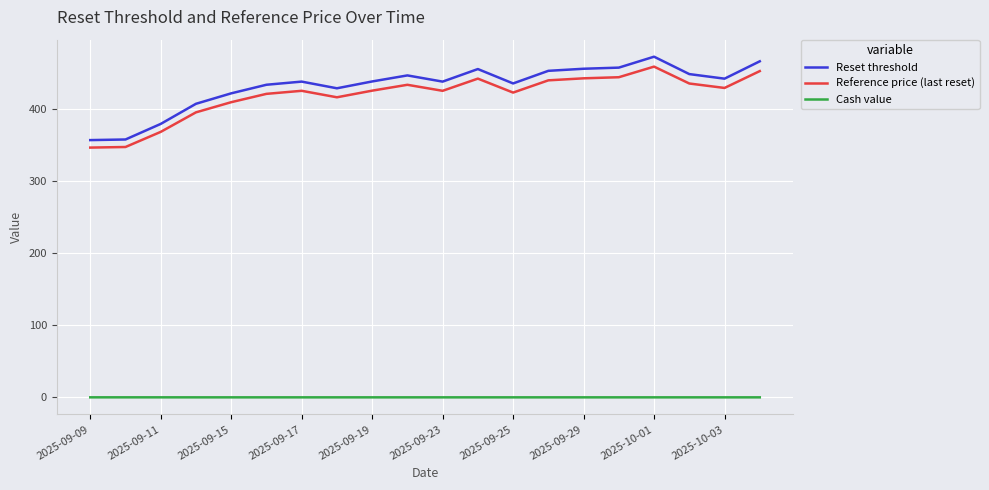

True or false: Reset threshold and Cash value cross at least once.

False